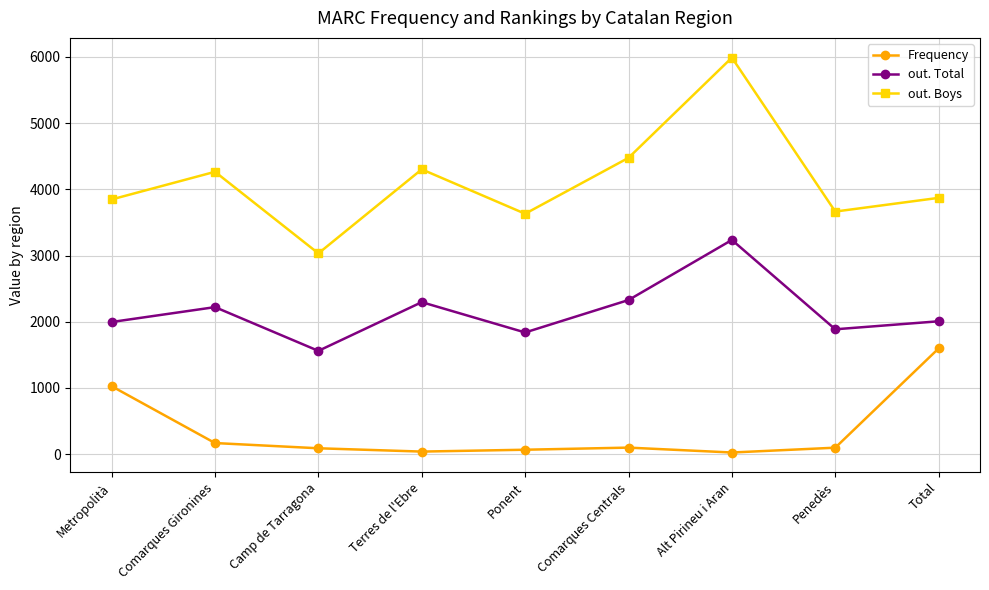

At which category is the sum across all series the highest?

Alt Pirineu i Aran